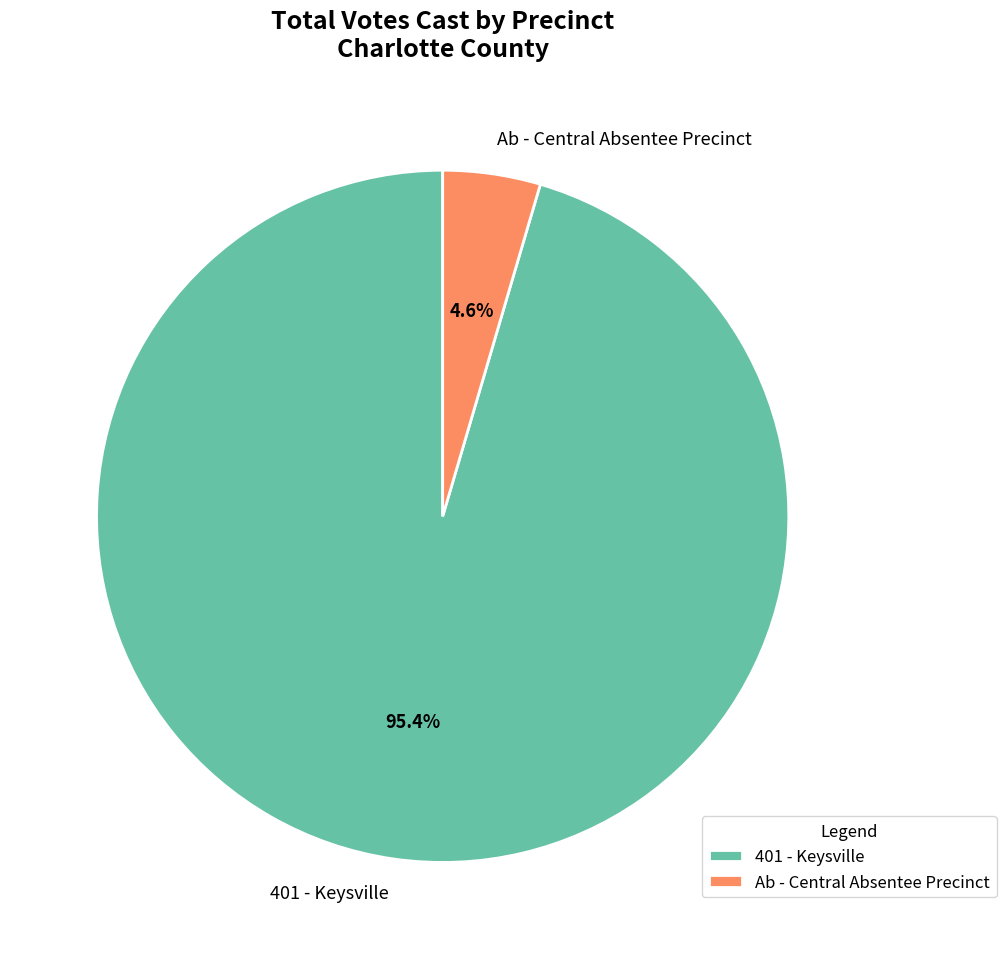

Does Ab - Central Absentee Precinct account for over 50% of the chart?

No